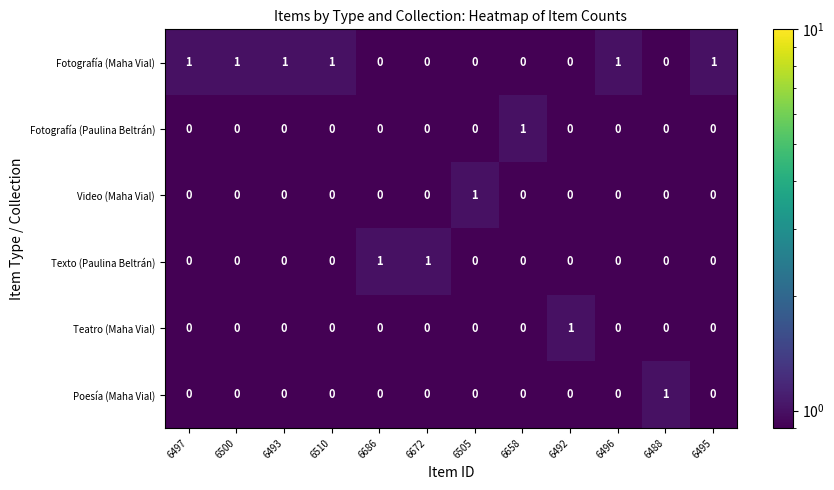

At which label does Fotografía (Paulina Beltrán) reach its peak?

6658